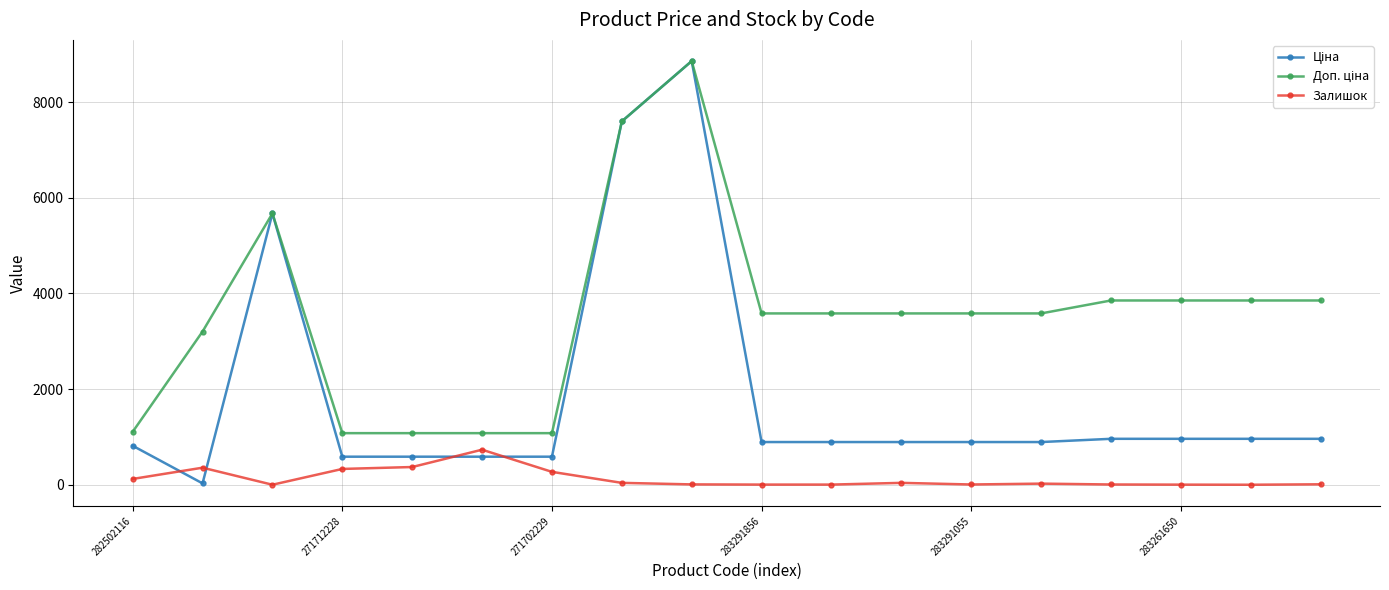

What is the maximum value shown in the chart?

8856.7